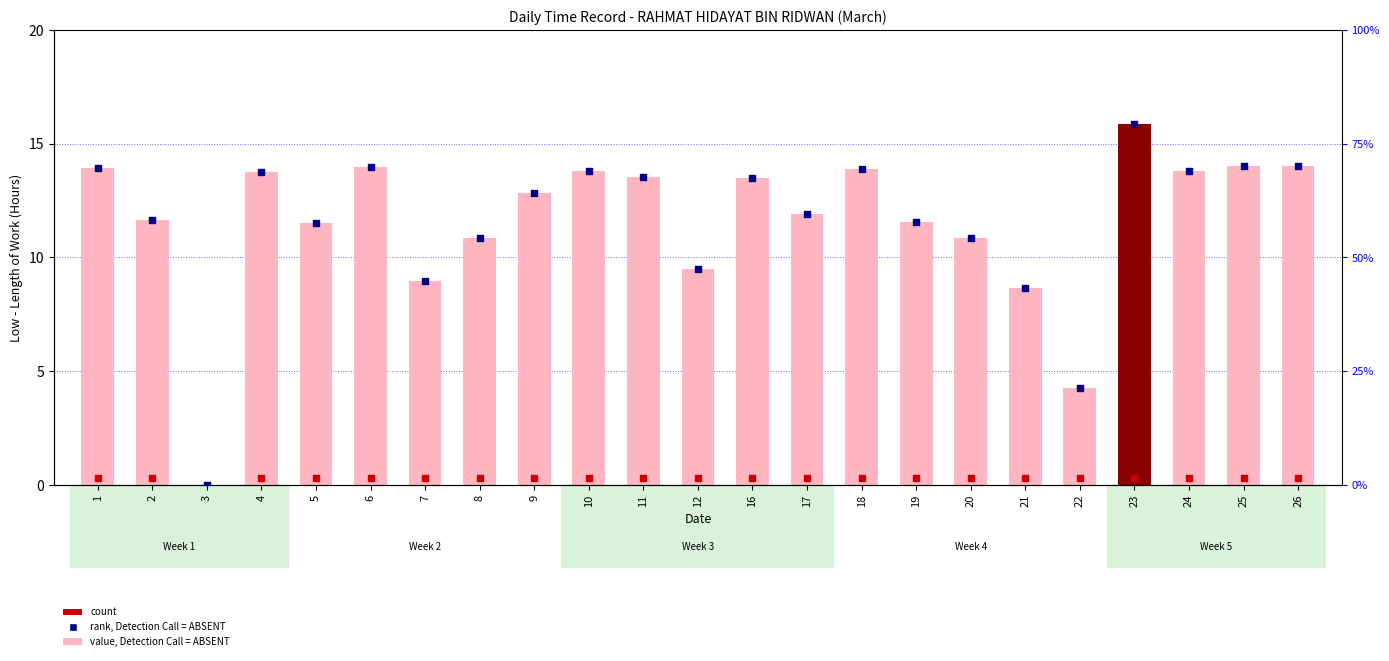

What is the total value across all series at 18?

83.5